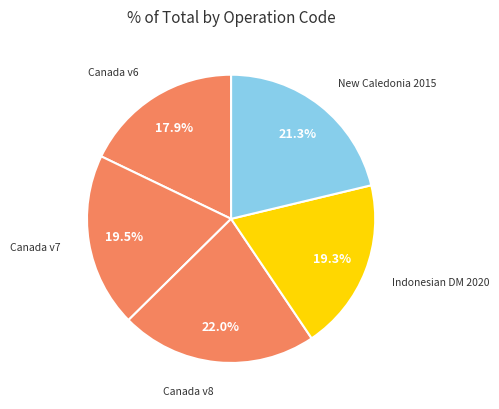

Which category has the smallest portion of the pie?

Canada v6